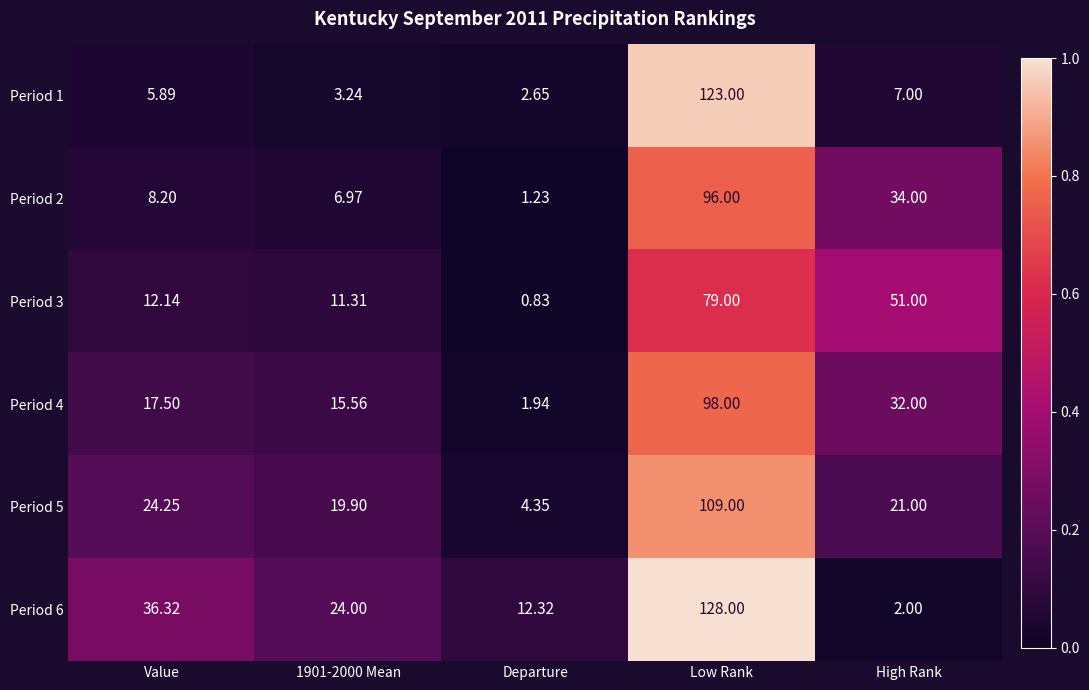

Is the value of Period 5 at High Rank greater than the value of Period 3 at Value?

Yes